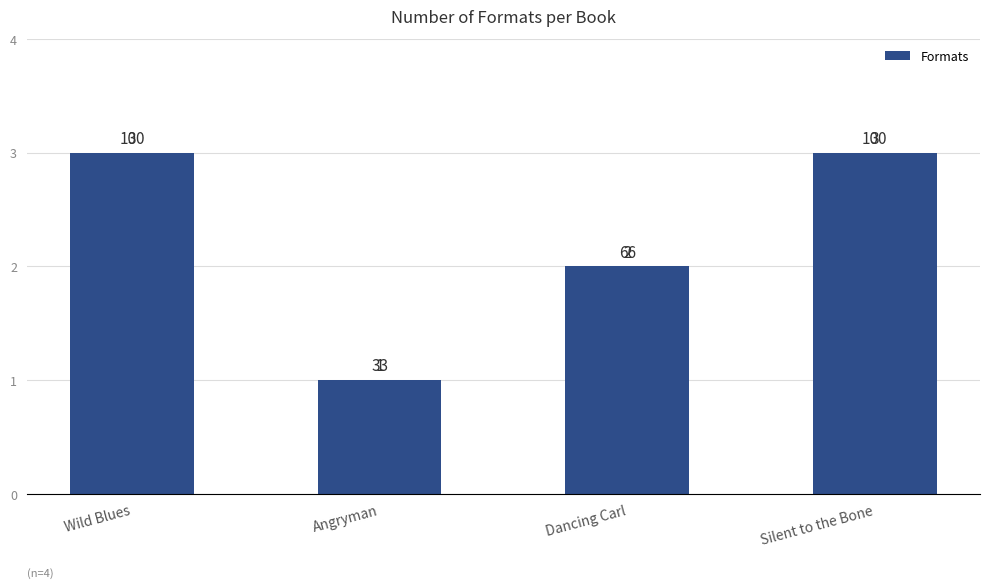

What is the difference between the maximum and second lowest values?

1